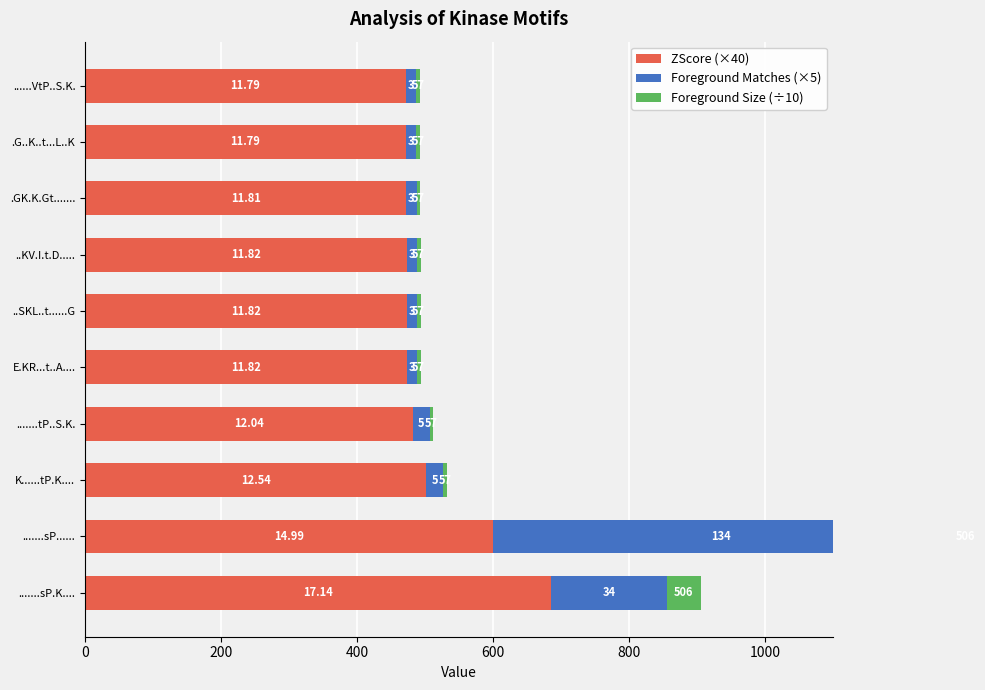

What is the spread (max minus min) of values at .......sP.K....?

635.0